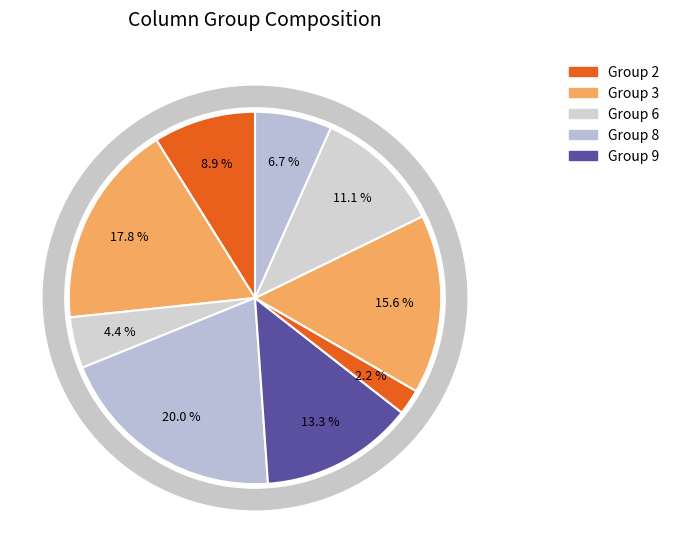

Count the number of slices in the pie.

9